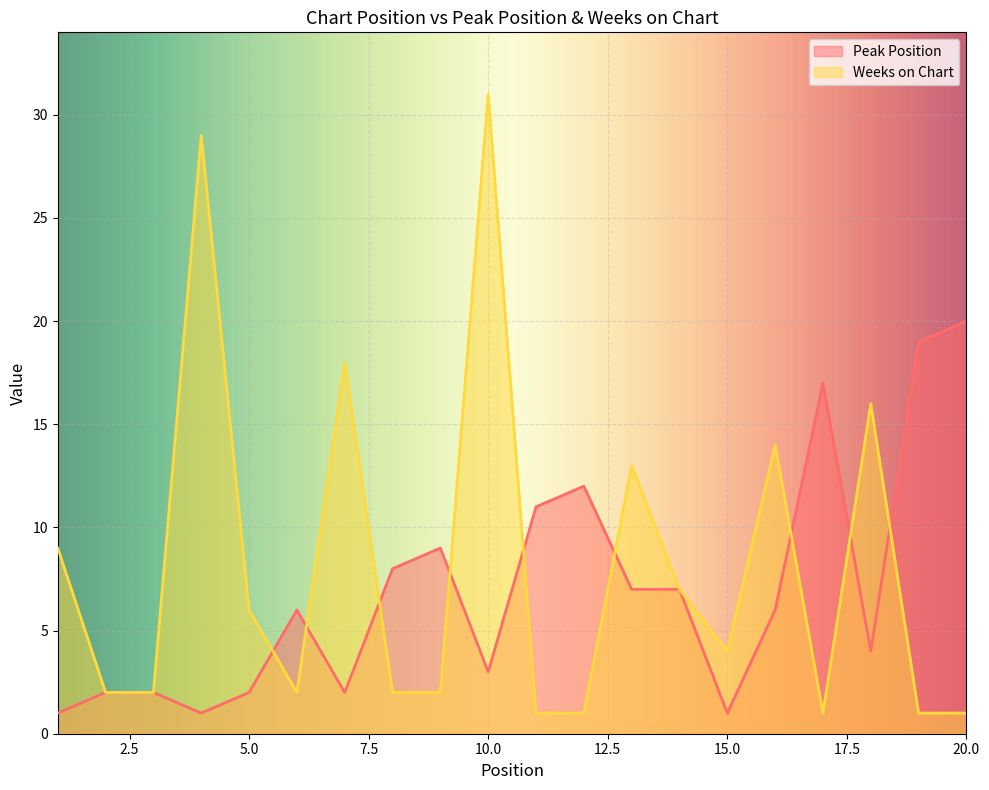

What is the maximum value shown in the chart?

31